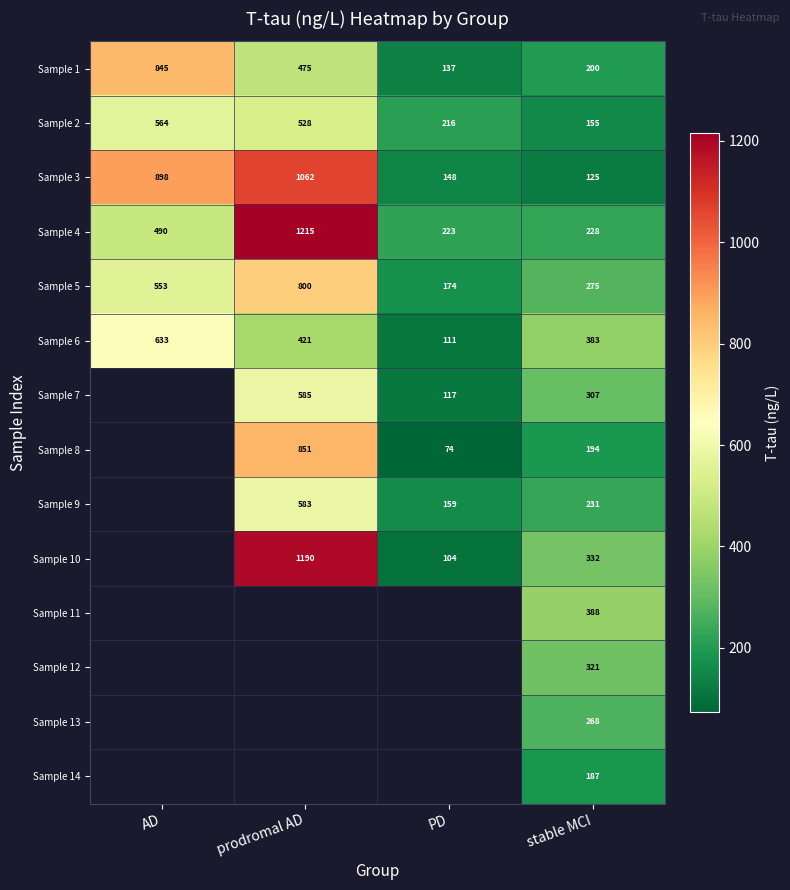

Is it true that Sample 8 equals 270 at stable MCI?

False